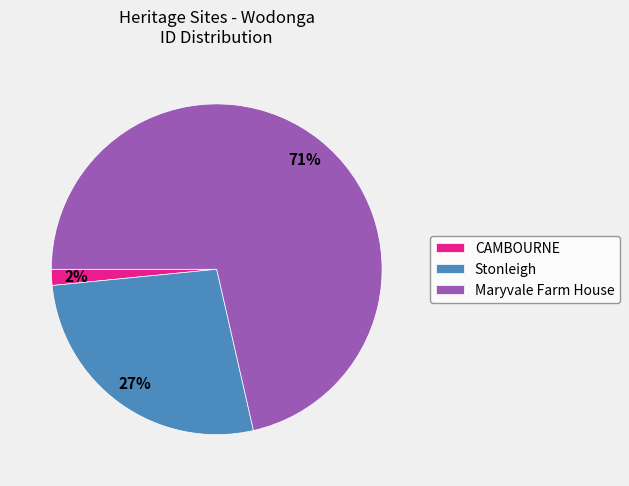

Which slice is the smallest?

CAMBOURNE